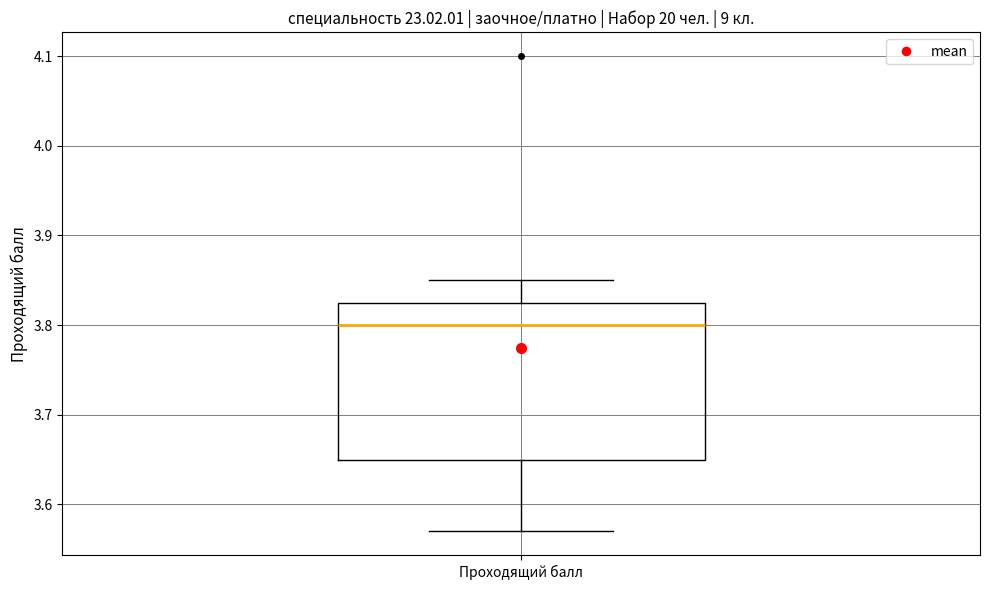

Read this box plot against the y-axis: the position of the median line, the range covered by the box, and the ends of both whiskers. The values are not printed on the chart, so give them approximately, as read against the axis.

median 3.80, box 3.65 to 3.83, whiskers 3.57 to 3.85